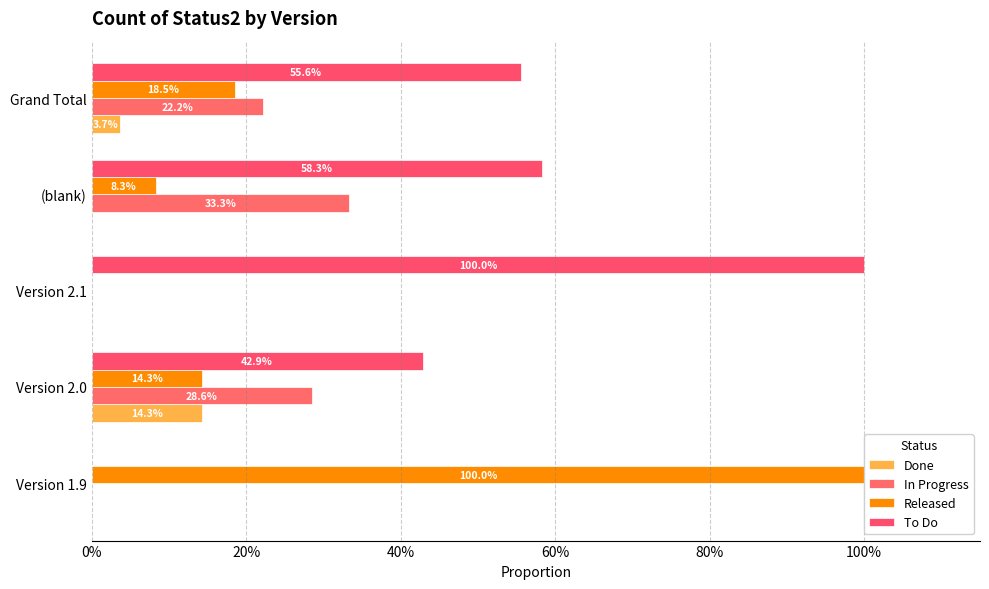

True or false: Released has a value of 1.4 at Version 1.9.

False